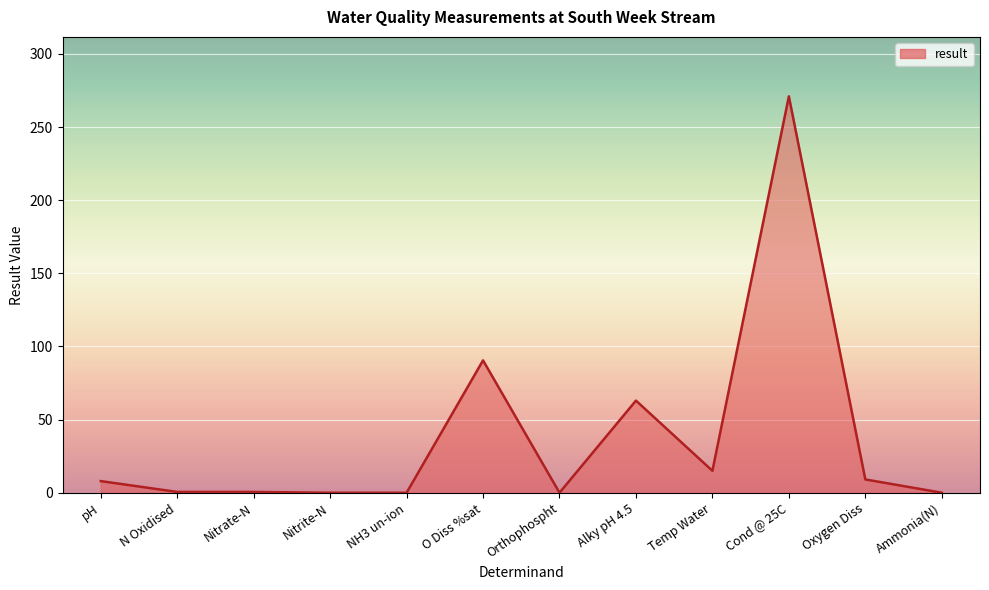

Which has a higher value, Cond @ 25C or Oxygen Diss?

Cond @ 25C